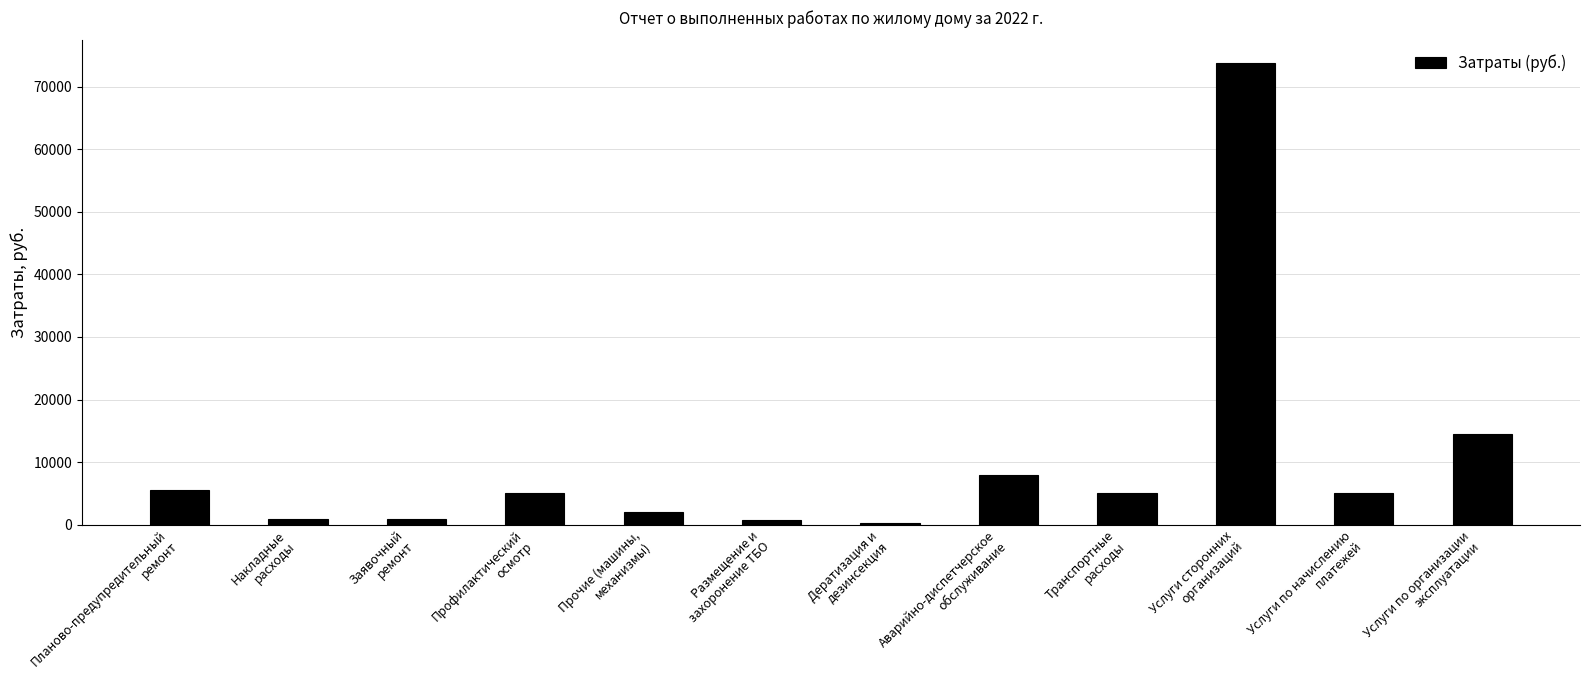

What is the maximum value shown in the chart?

73724.0